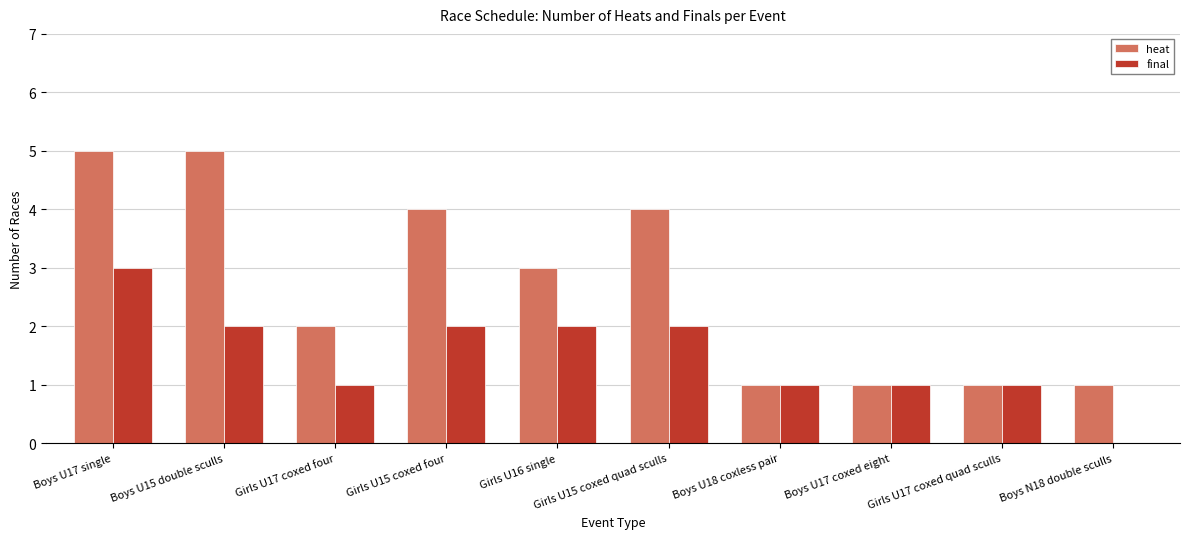

At which category is the sum across all series the highest?

Boys U17 single